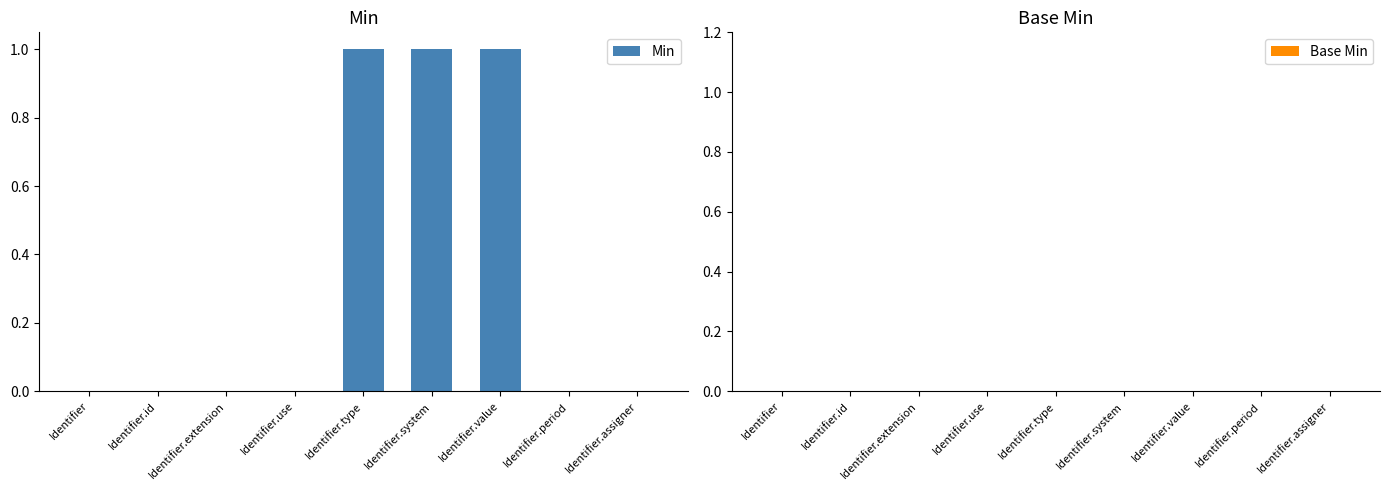

Between Identifier.id and Identifier.system, which is larger?

Identifier.system